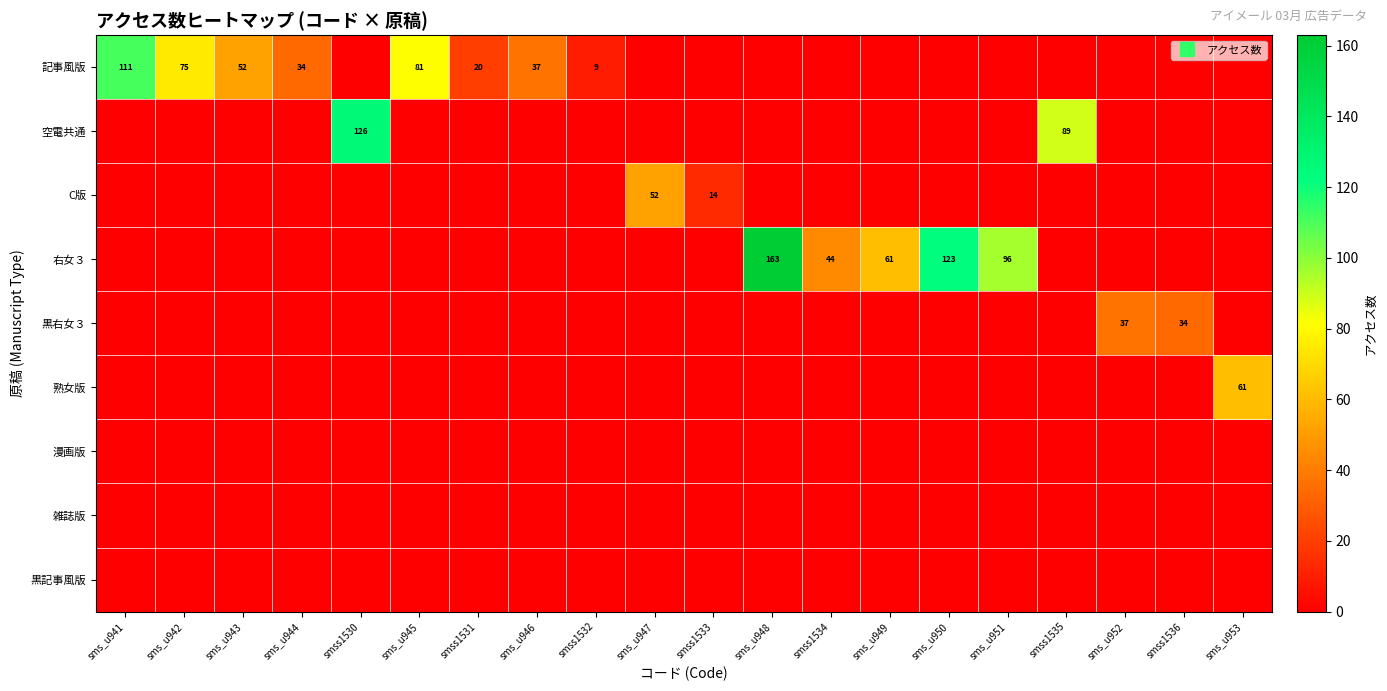

At sms_u943, list the series in order from smallest to largest.

空電共通, C版, 右女３, 黒右女３, 熟女版, 漫画版, 雑誌版, 黒記事風版, 記事風版